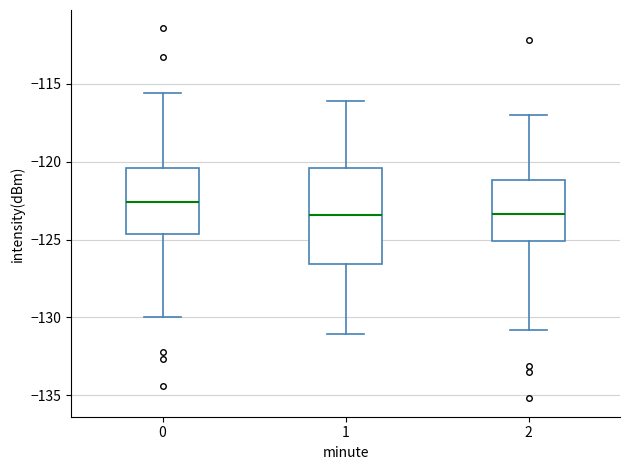

Where is the upper edge of the box at x = 1 on the y-axis? The values are not printed on the chart, so give them approximately, as read against the axis.

-120.5